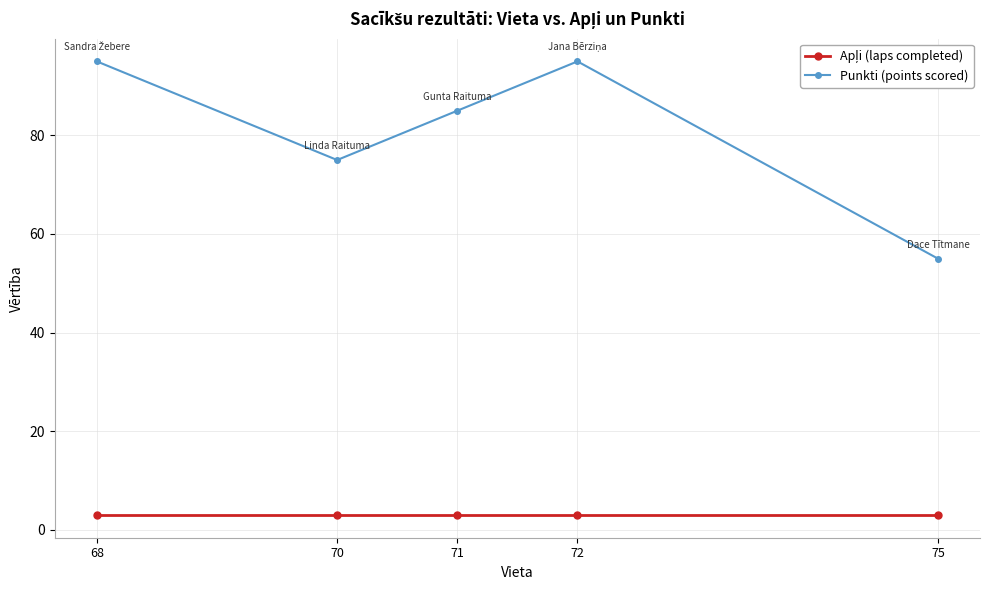

At which label does Punkti (points scored) first exceed 85?

68